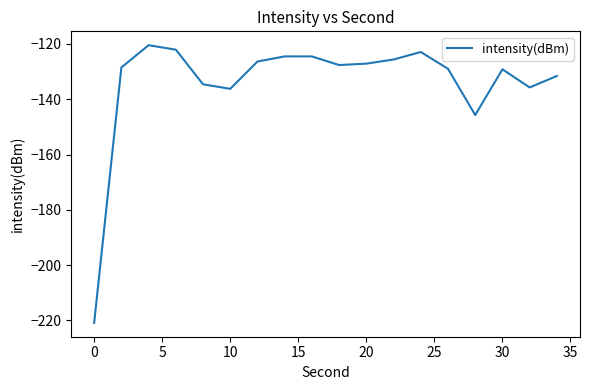

What is the minimum value shown in the chart?

-220.8